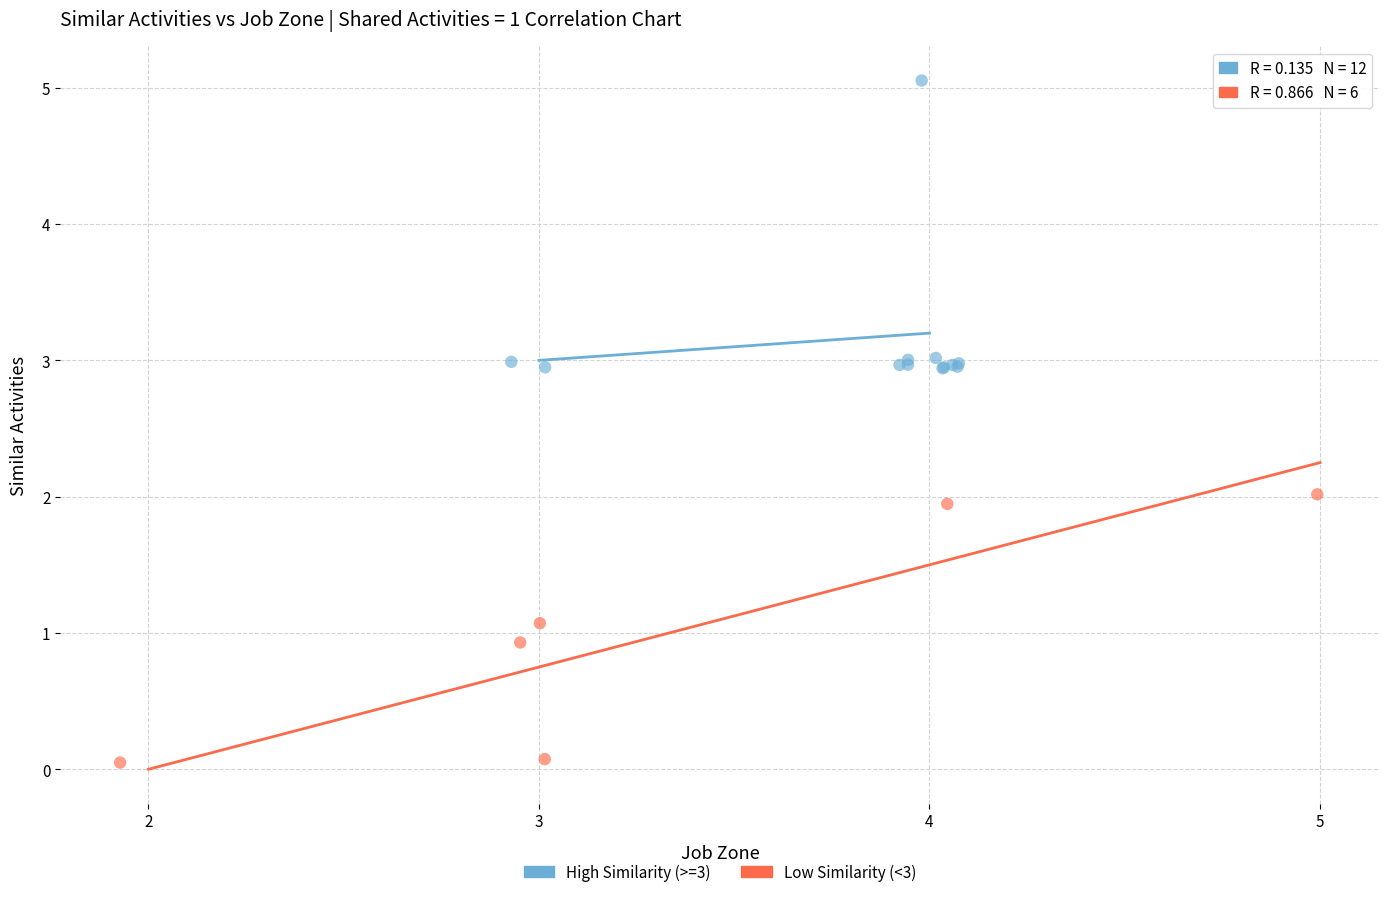

Which series contains the lowest Y value?

Low Similarity (<3)